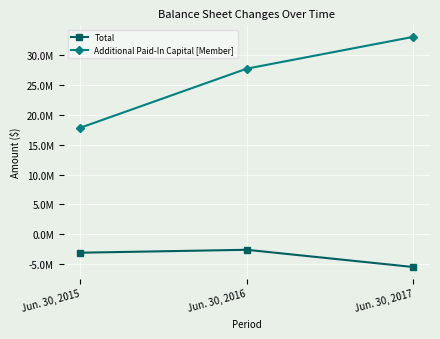

Is this an area chart (filled region under the line)?

No